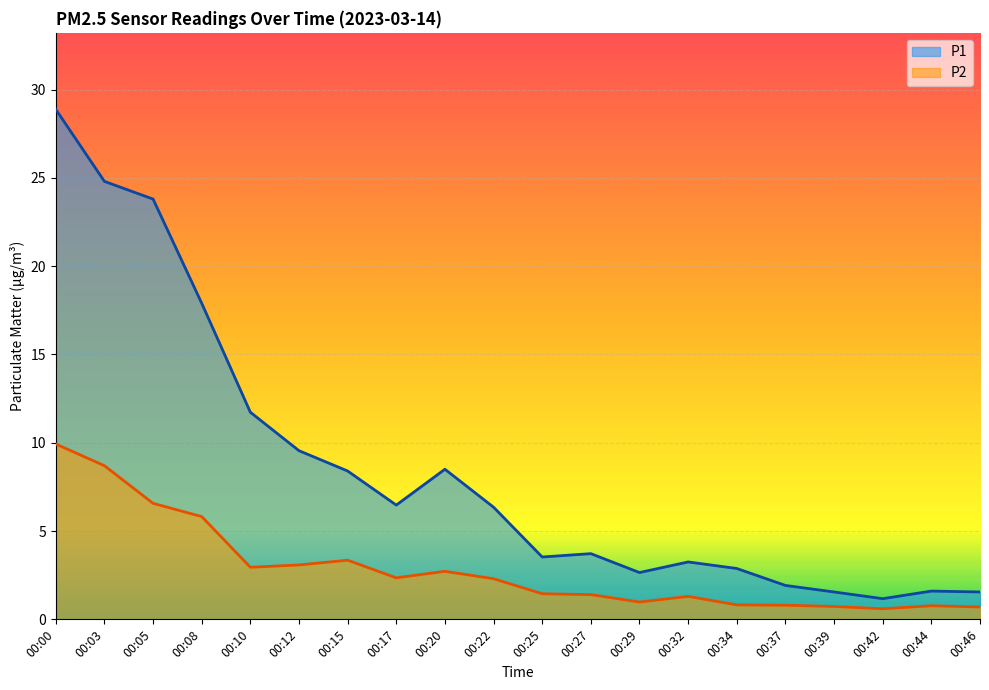

The P1 series shows 6.3 at 00:22. True or false?

True